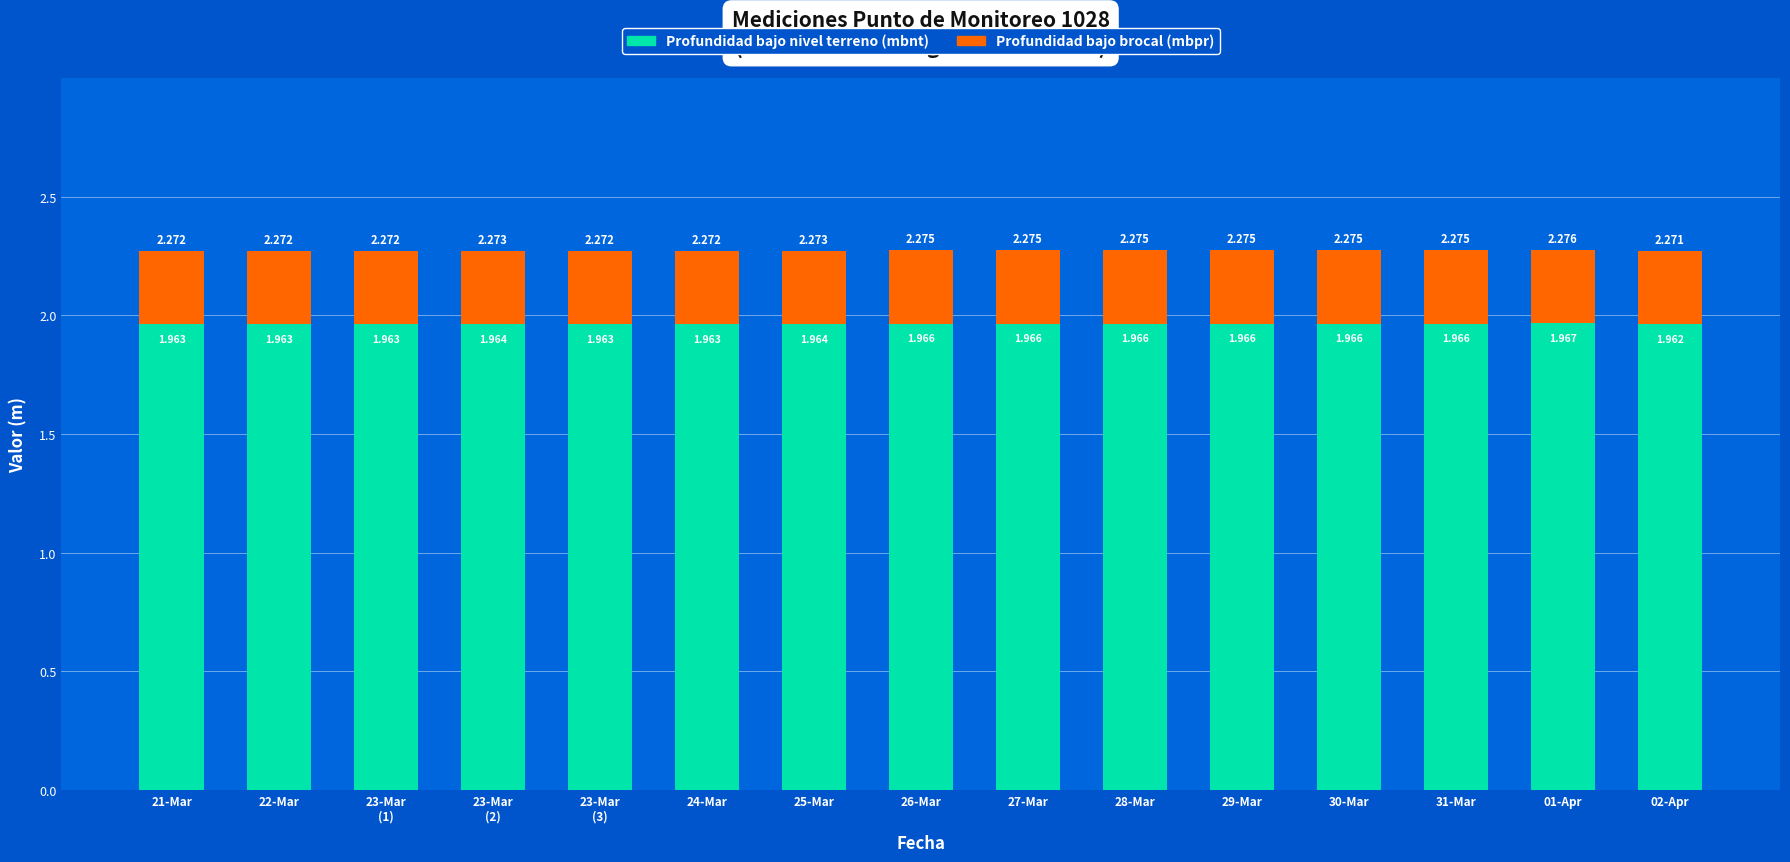

What are all the series names shown in the legend?

Profundidad bajo nivel terreno (mbnt), Profundidad bajo brocal (mbpr)